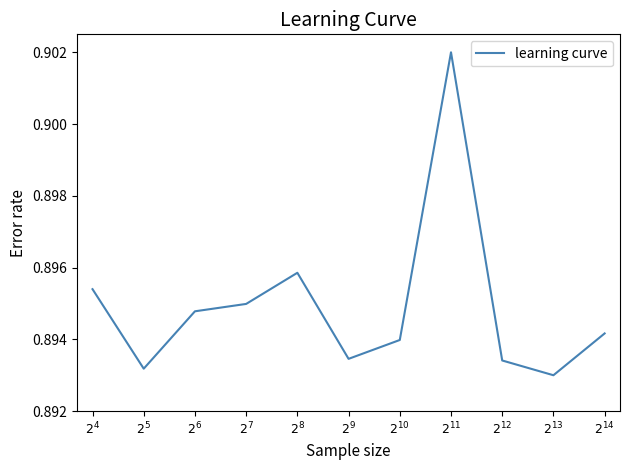

The value at $2^{12}$ is 0.9. True or false?

True